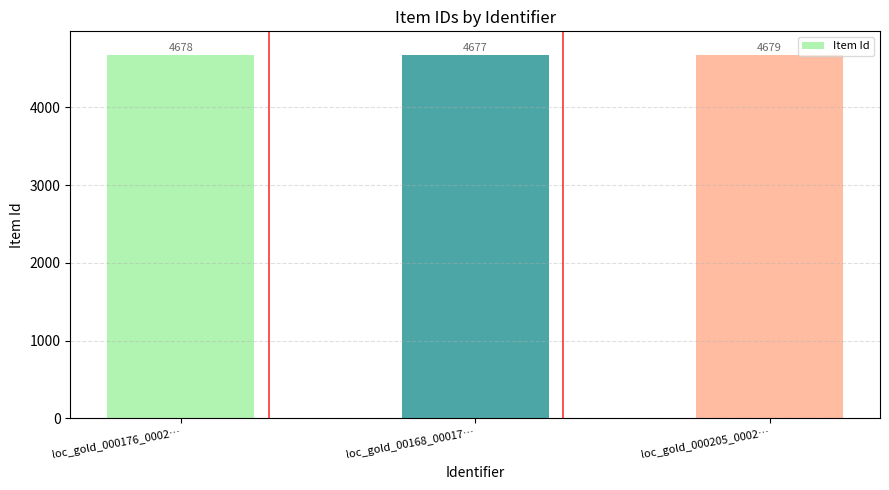

List the labels in order of value, largest first.

loc_gold_000205_0002…, loc_gold_000176_0002…, loc_gold_00168_00017…